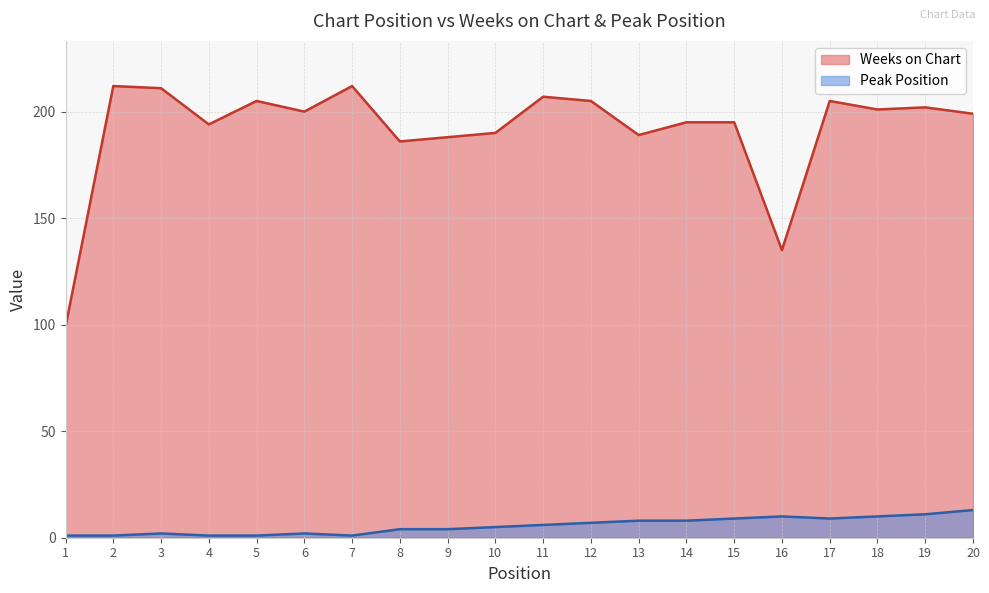

True or false: Weeks on Chart has a value of 189 at 13.

True